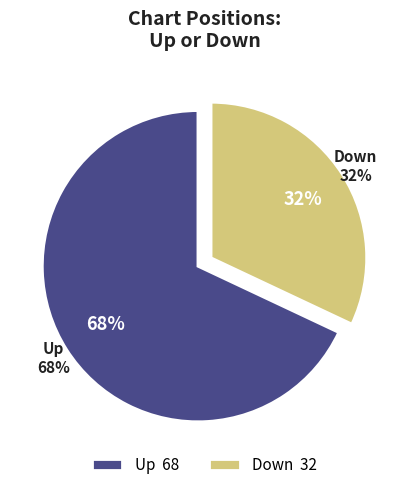

Which has a higher value, down or up?

up